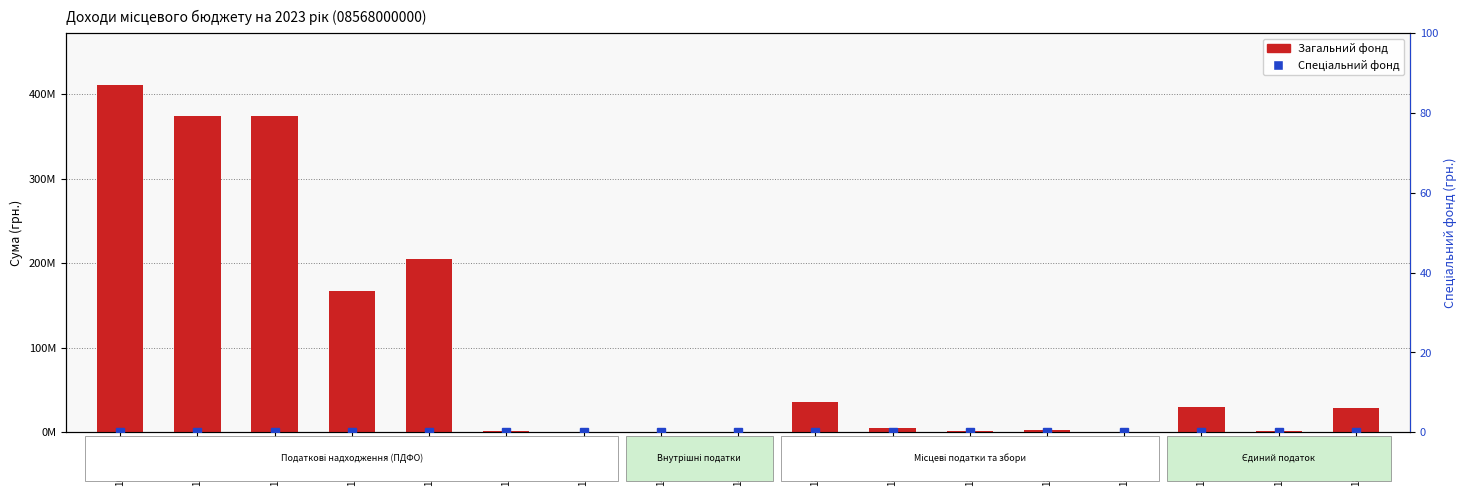

The Загальний фонд series shows 28500000 at 18050400. True or false?

True